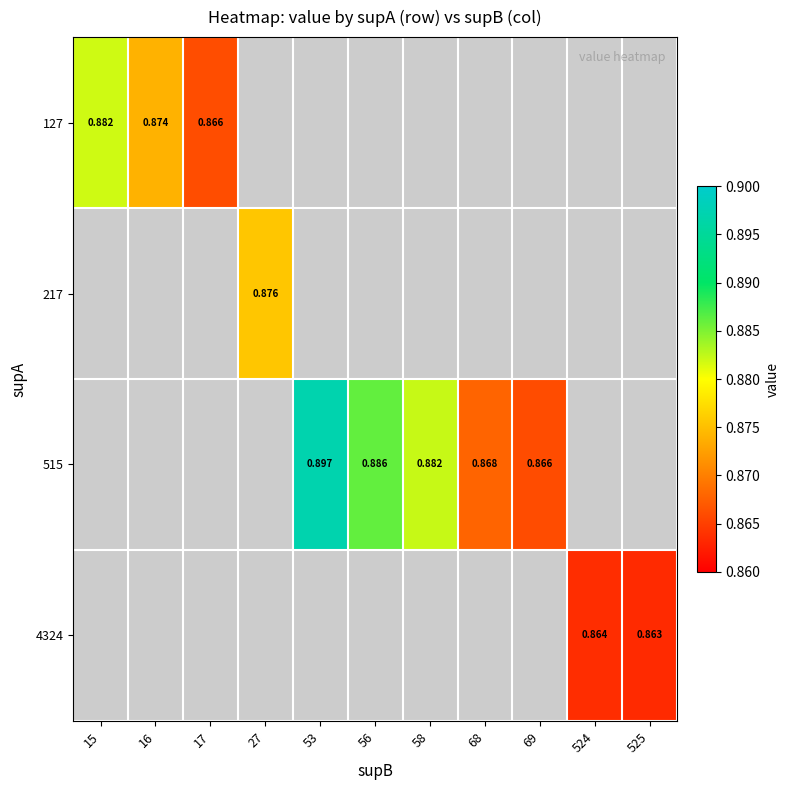

What is the greatest value displayed?

0.9